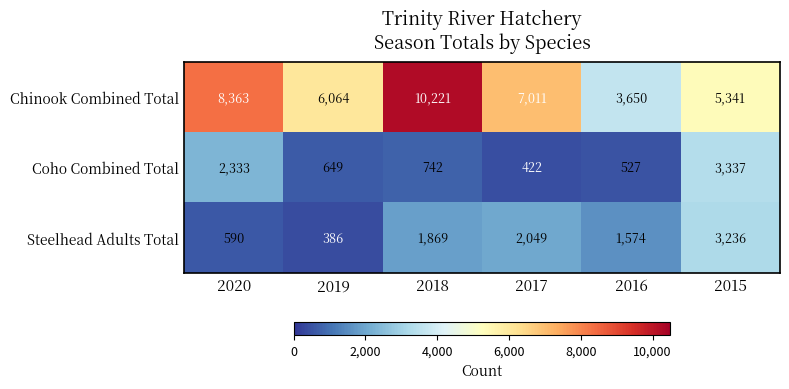

Which label corresponds to the smallest value in the chart?

2019